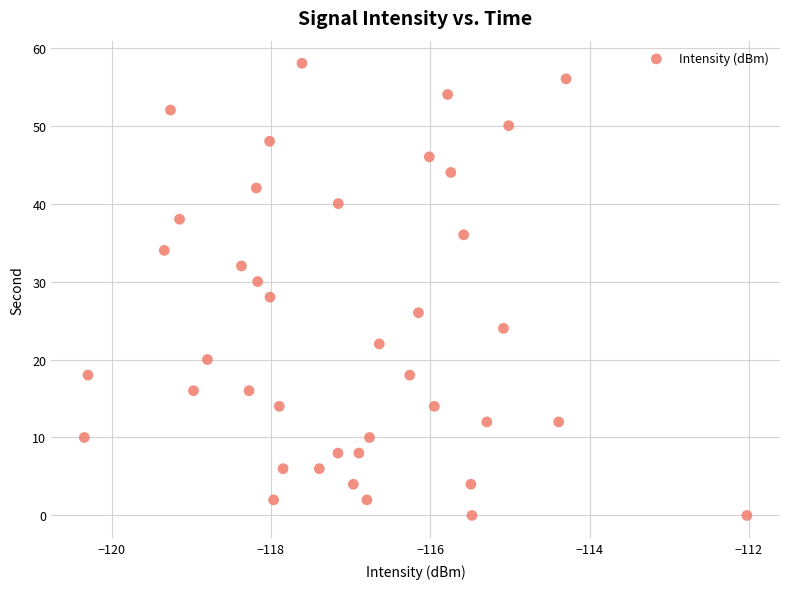

What is the range of Y values (max minus min)?

58